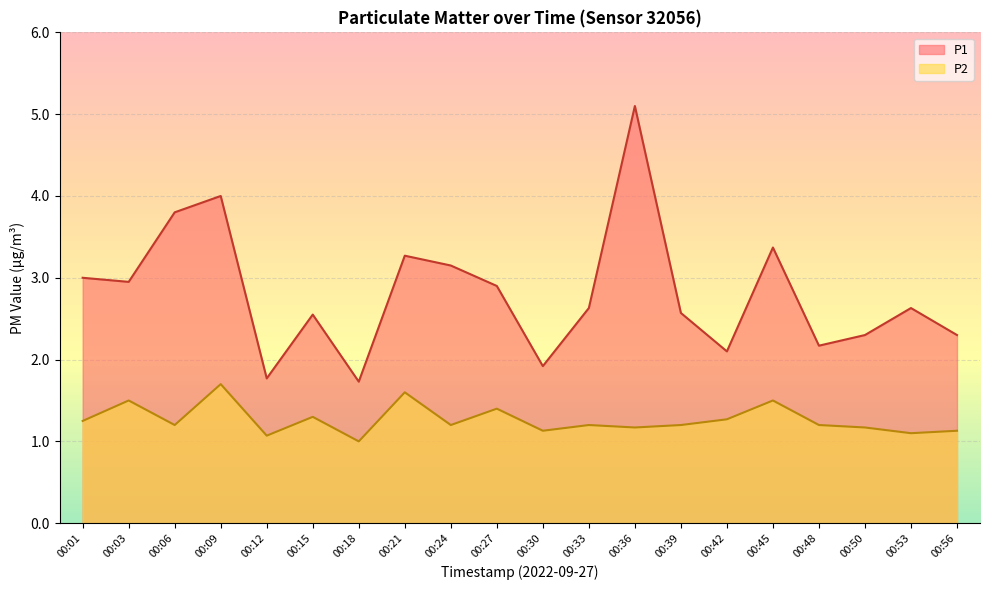

What is the difference between the highest and lowest values at 00:48?

1.0